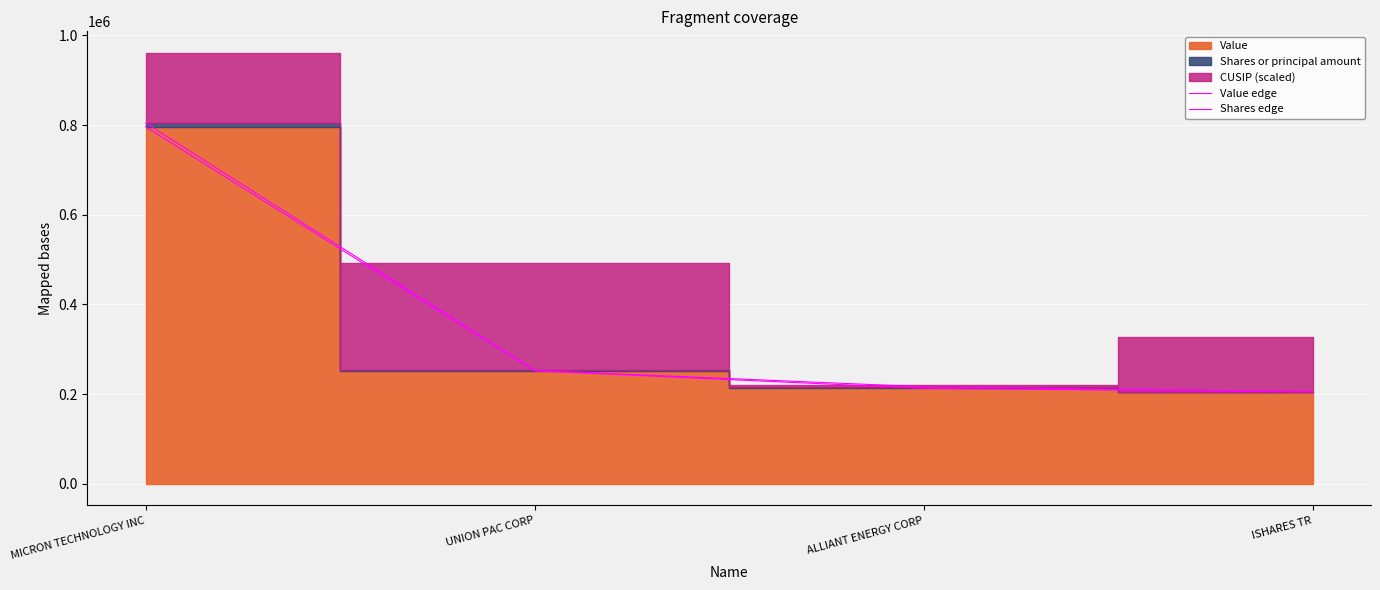

What is the difference between the highest and lowest values at ALLIANT ENERGY CORP?

3470